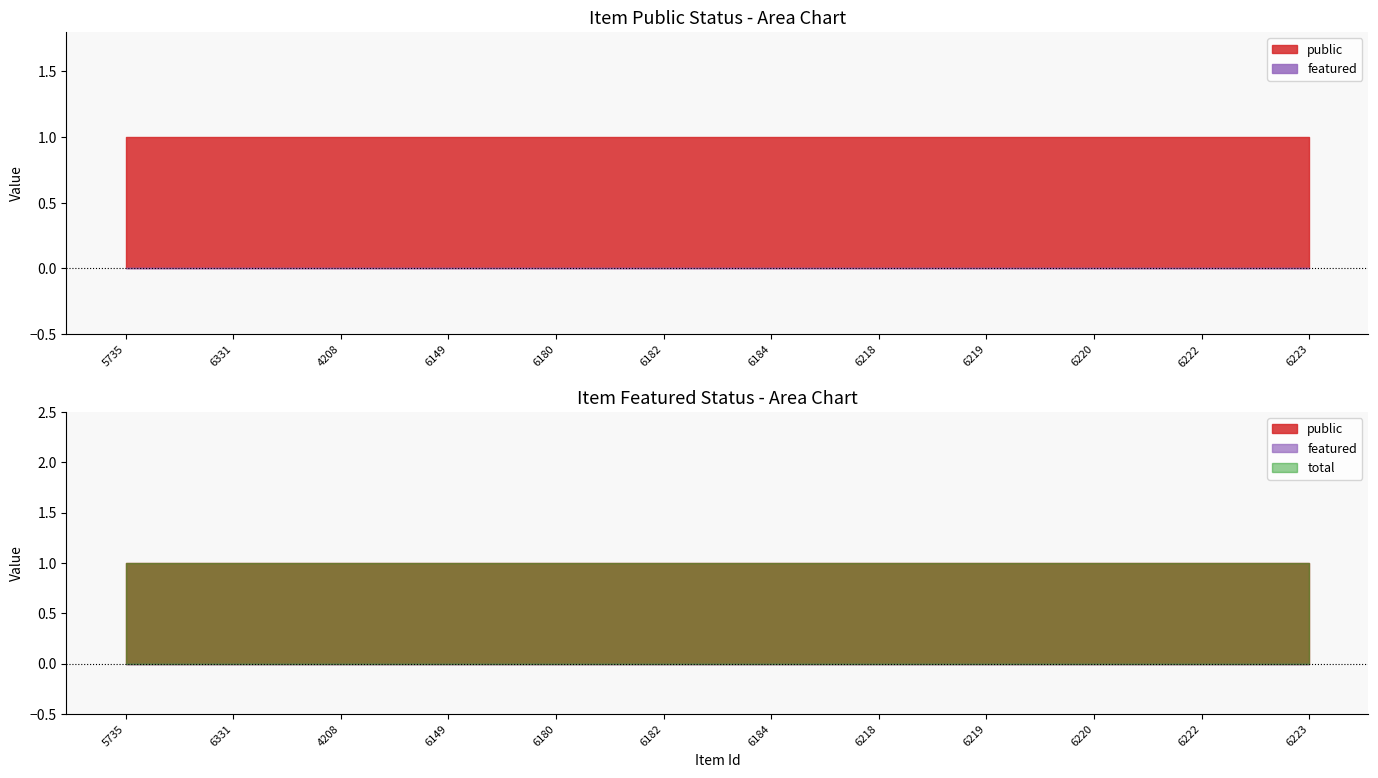

Which series has the largest range (max minus min)?

public